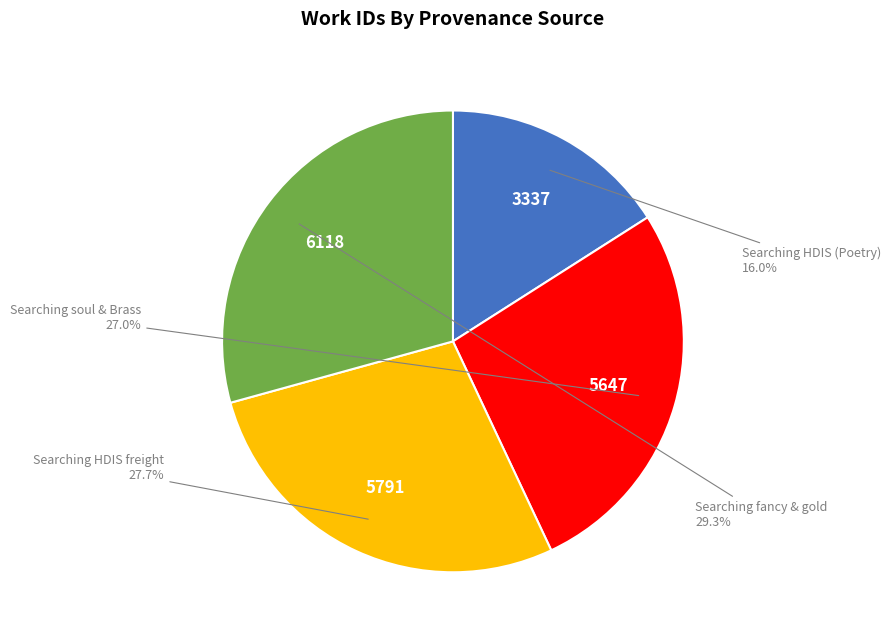

Is there any slice that represents more than half of the pie?

No